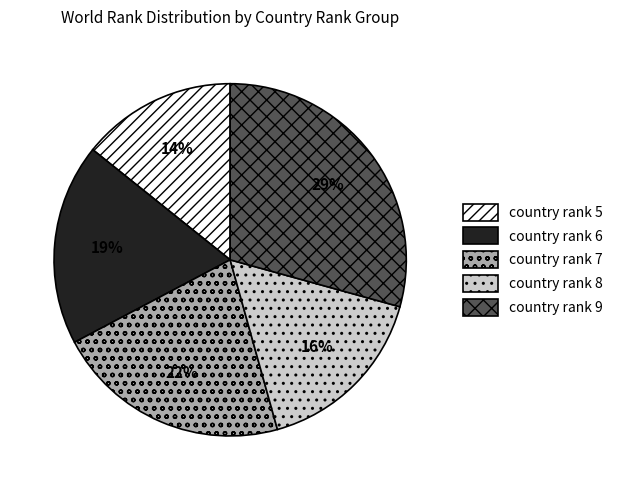

Rank the categories by value from lowest to highest.

country rank 5, country rank 8, country rank 6, country rank 7, country rank 9